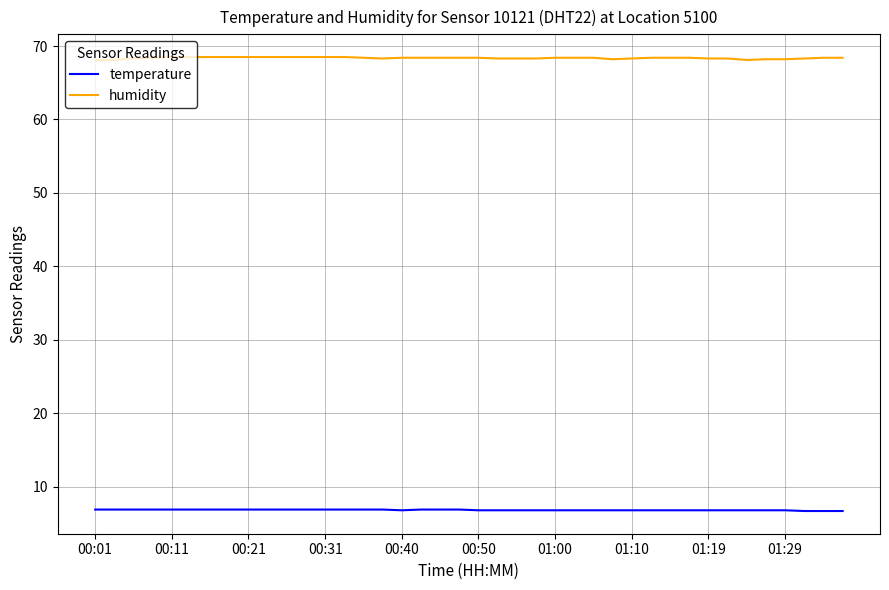

Which series has the widest spread of values?

humidity